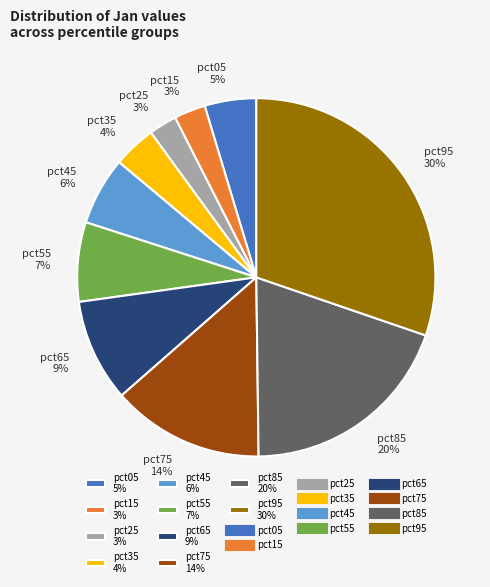

Between pct55 7% and pct65 9%, which is larger?

pct65 9%